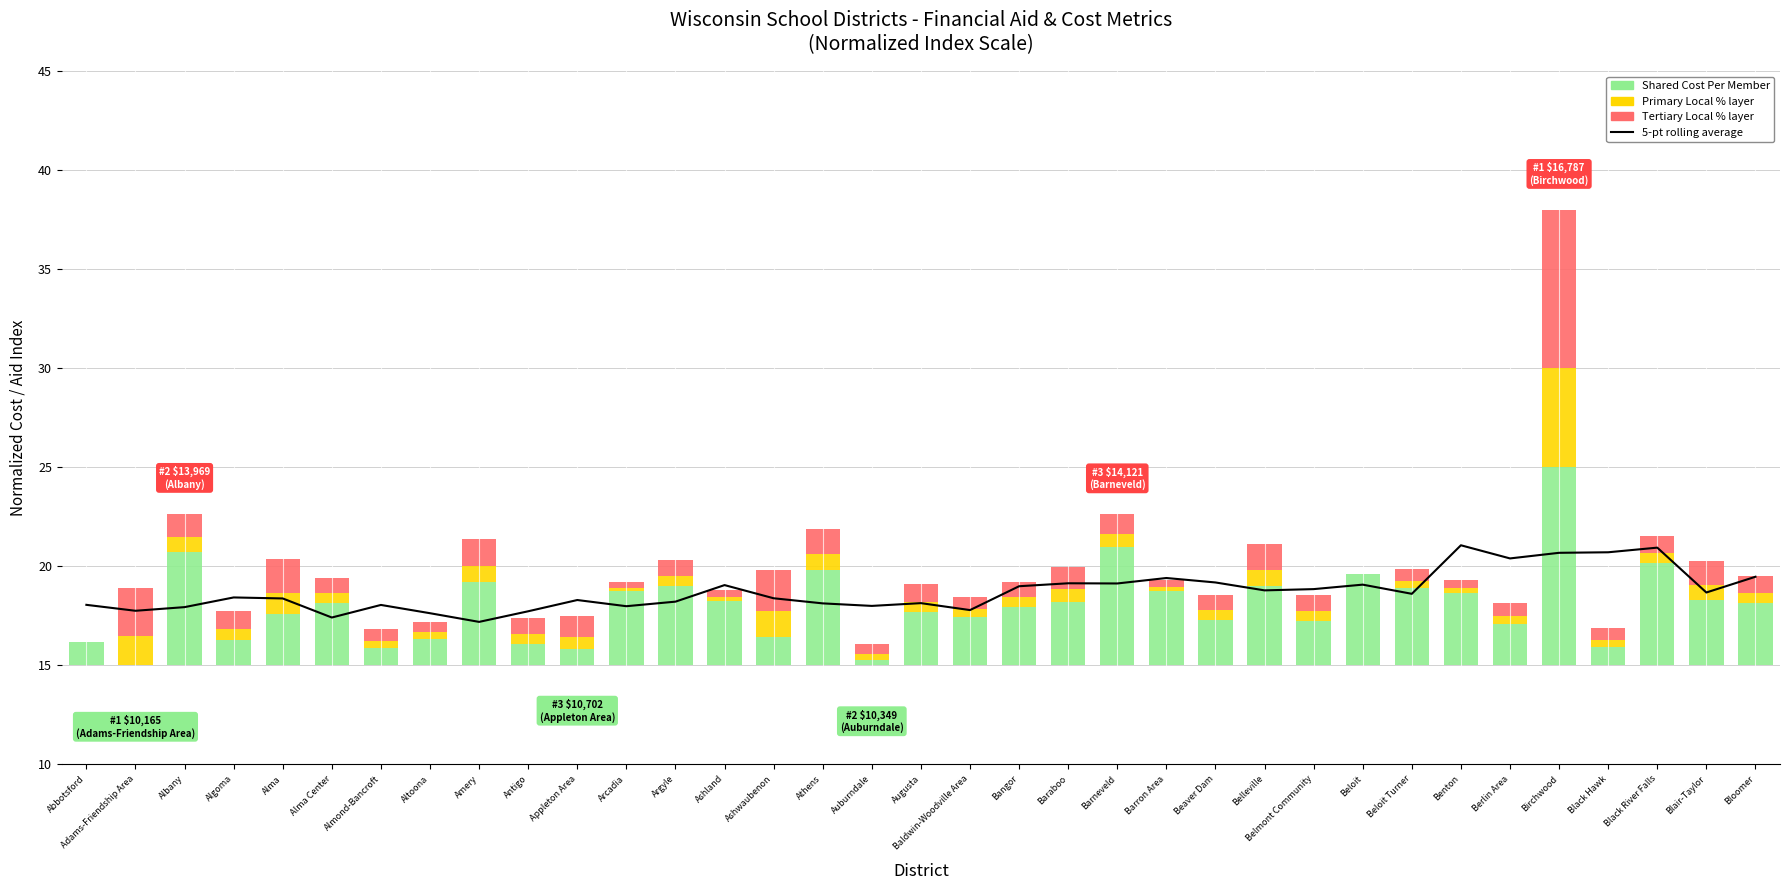

How many values in the 5-pt rolling average series exceed 18?

27